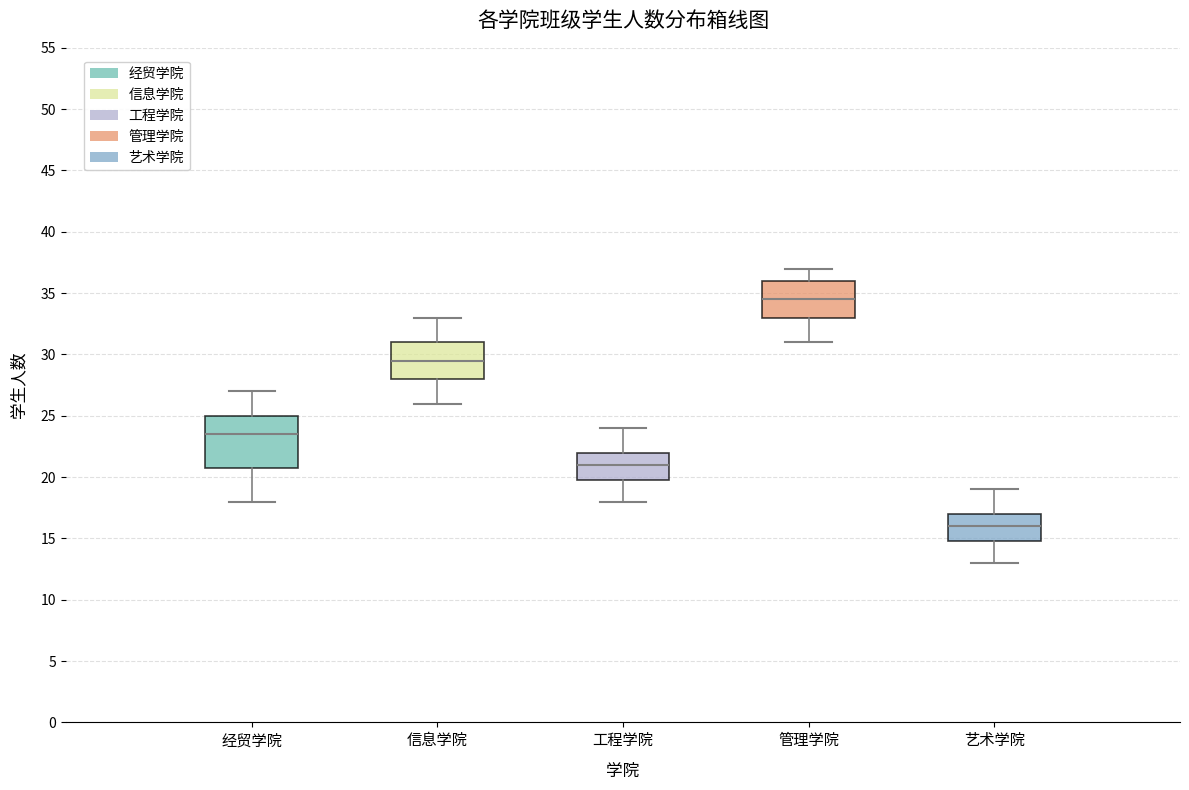

Which box is the tallest, from its lower edge to its upper edge?

经贸学院